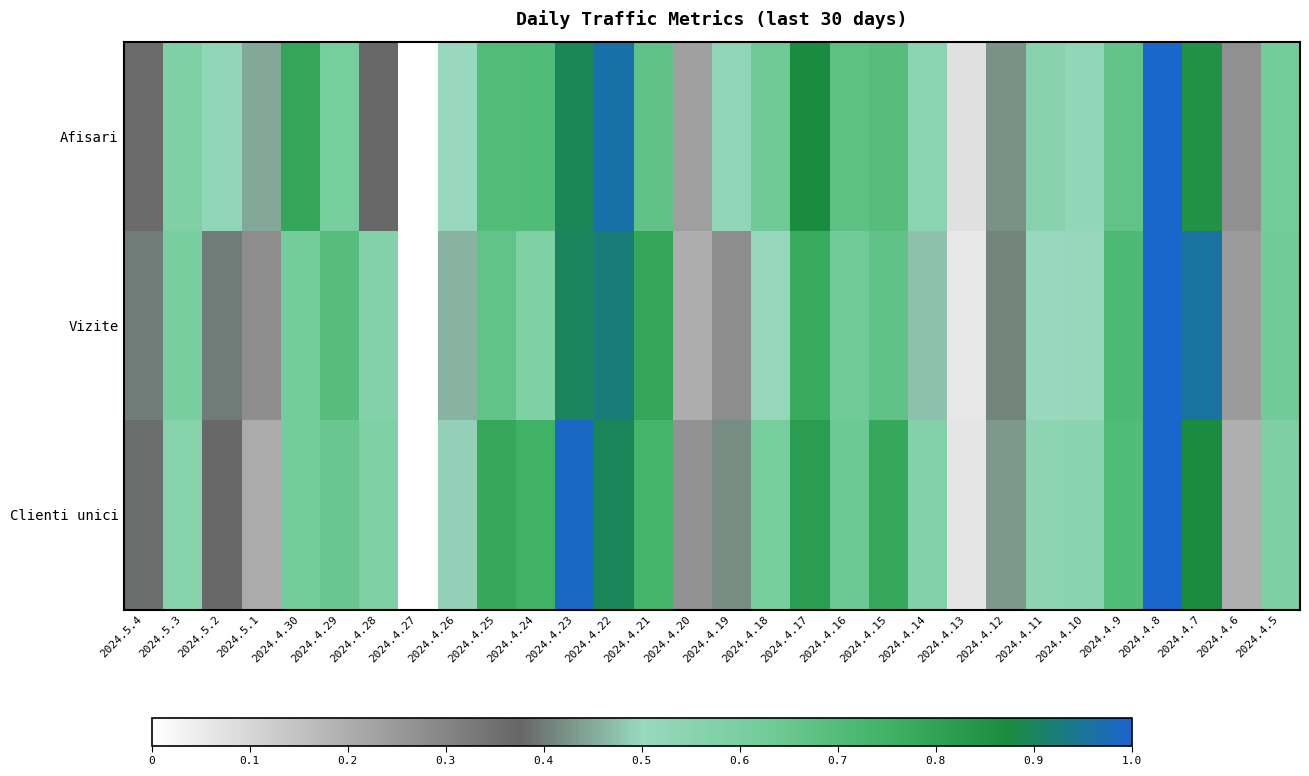

Which has a higher value, 2024.4.23 or 2024.4.13?

2024.4.23